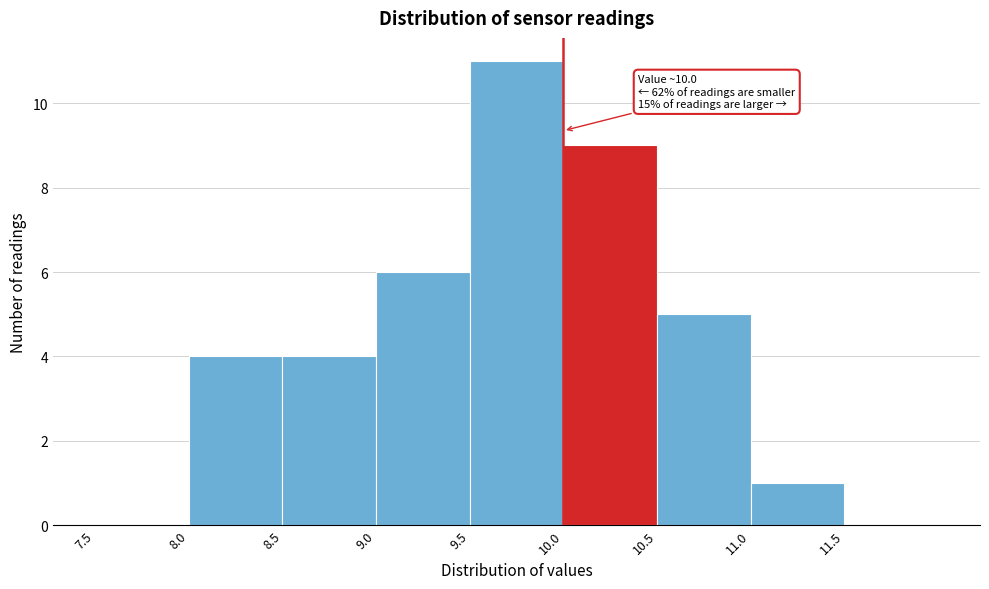

Which range on the x-axis has the tallest bar?

9.5 to 10.0